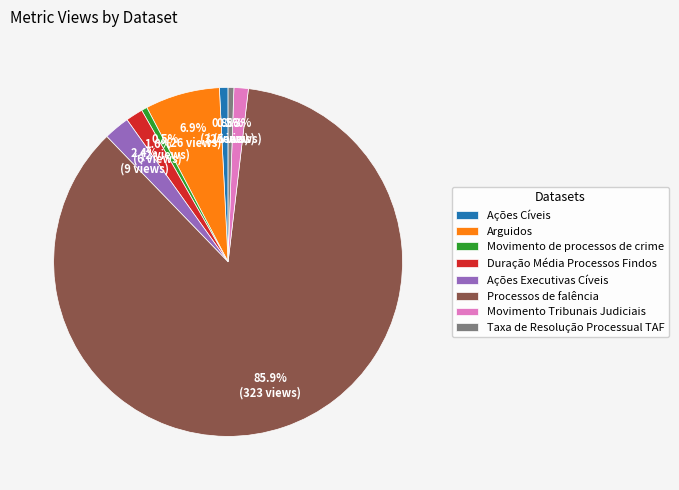

The Processos de falência slice represents 79% of the pie. True or false?

False